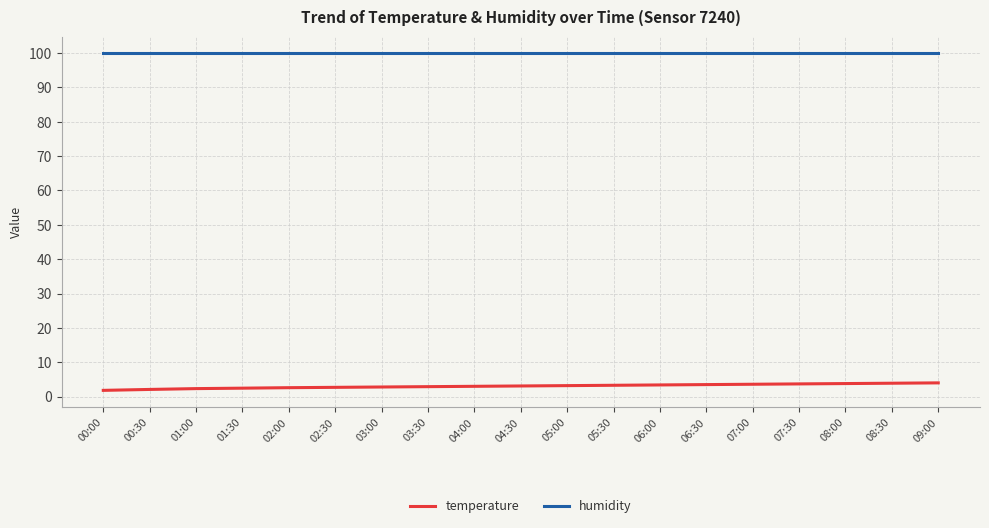

The value of humidity at 05:30 is 99.9. True or false?

True